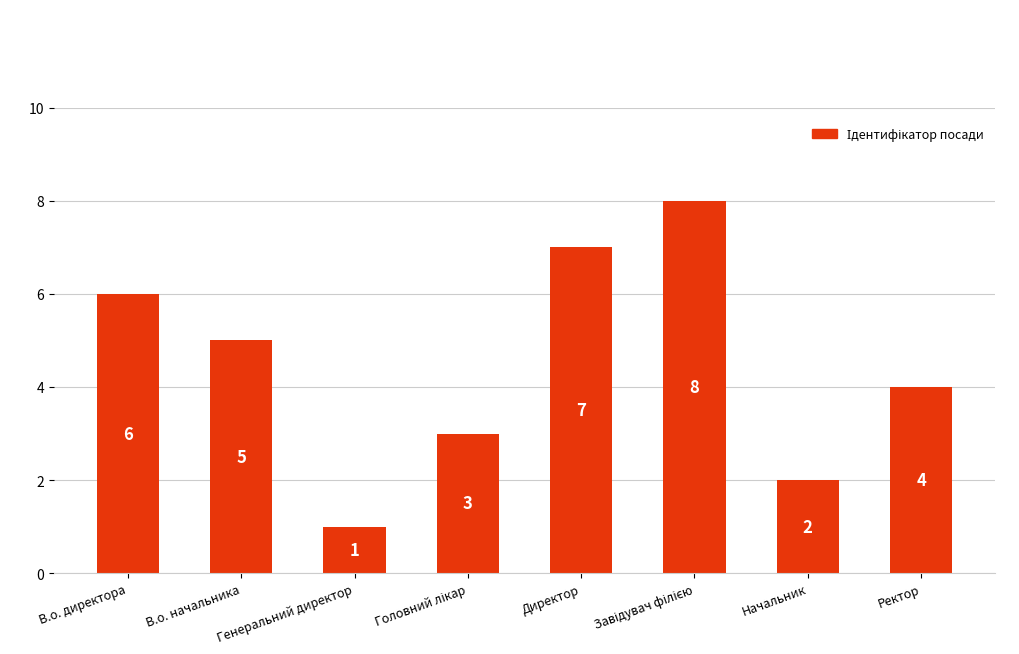

What is the label of the 7th bar from the right?

В.о. начальника